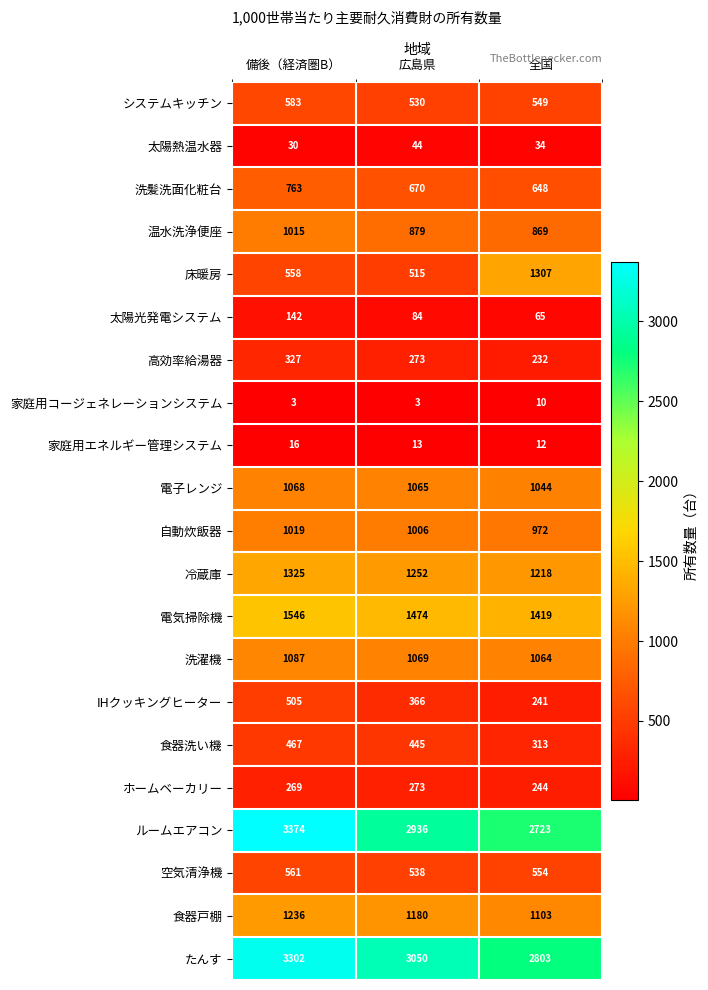

Rank the series at 備後（経済圏B） from lowest to highest value.

家庭用コージェネレーションシステム, 家庭用エネルギー管理システム, 太陽熱温水器, 太陽光発電システム, ホームベーカリー, 高効率給湯器, 食器洗い機, IHクッキングヒーター, 床暖房, 空気清浄機, システムキッチン, 洗髪洗面化粧台, 温水洗浄便座, 自動炊飯器, 電子レンジ, 洗濯機, 食器戸棚, 冷蔵庫, 電気掃除機, たんす, ルームエアコン